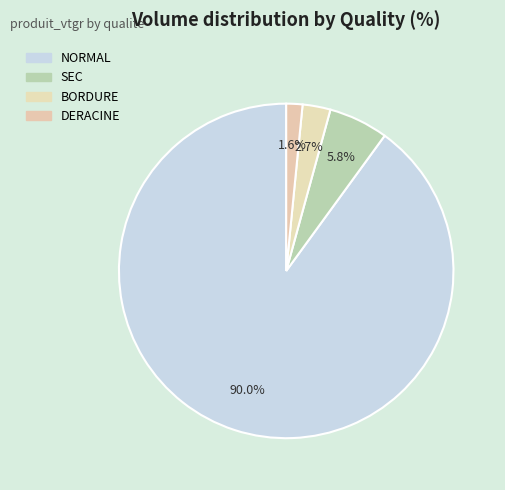

Count the number of slices in the pie.

4